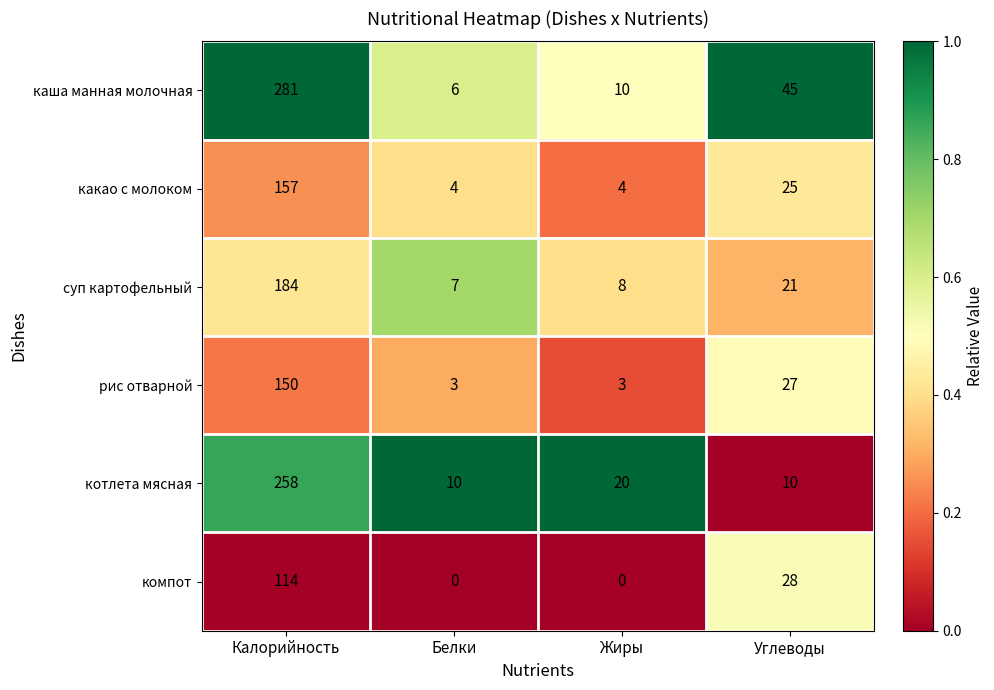

What is the spread (max minus min) of values at Белки?

10